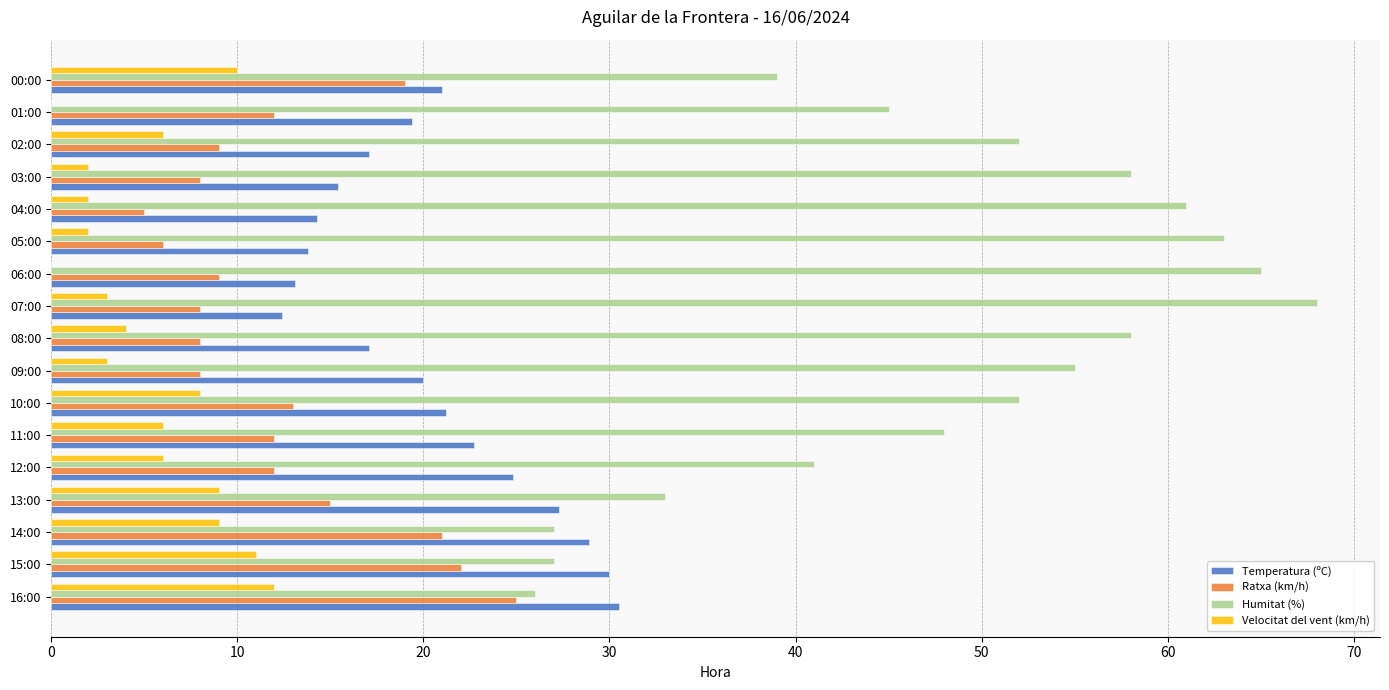

What is the sum of all Temperatura (ºC) values?

349.0